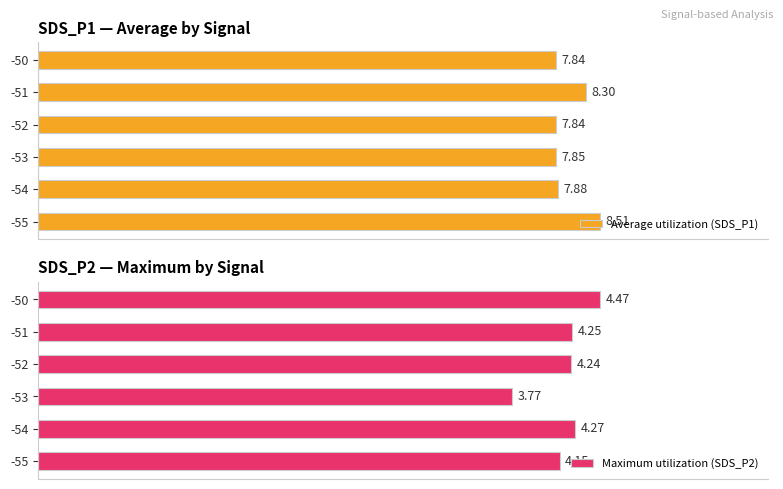

True or false: Maximum utilization (SDS_P2) has a value of 33.4 at -53.

False